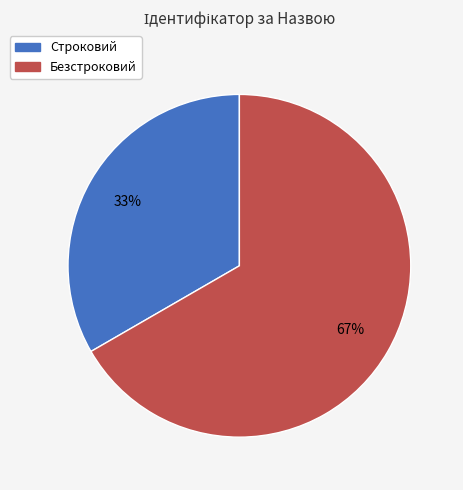

Approximately how many times larger is the value at Строковий compared to Безстроковий?

0.5